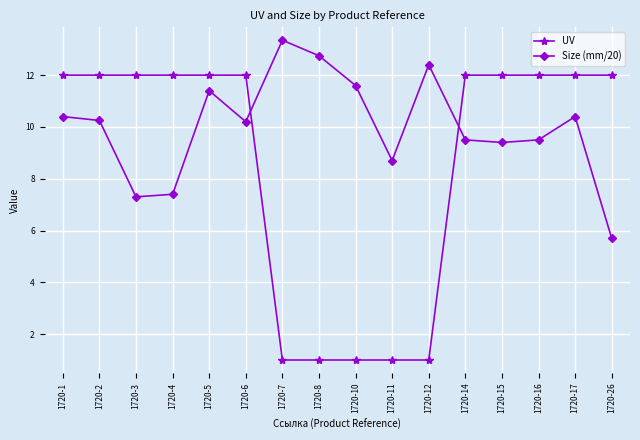

Which category has the highest value in the Size (mm/20) series?

1720-7